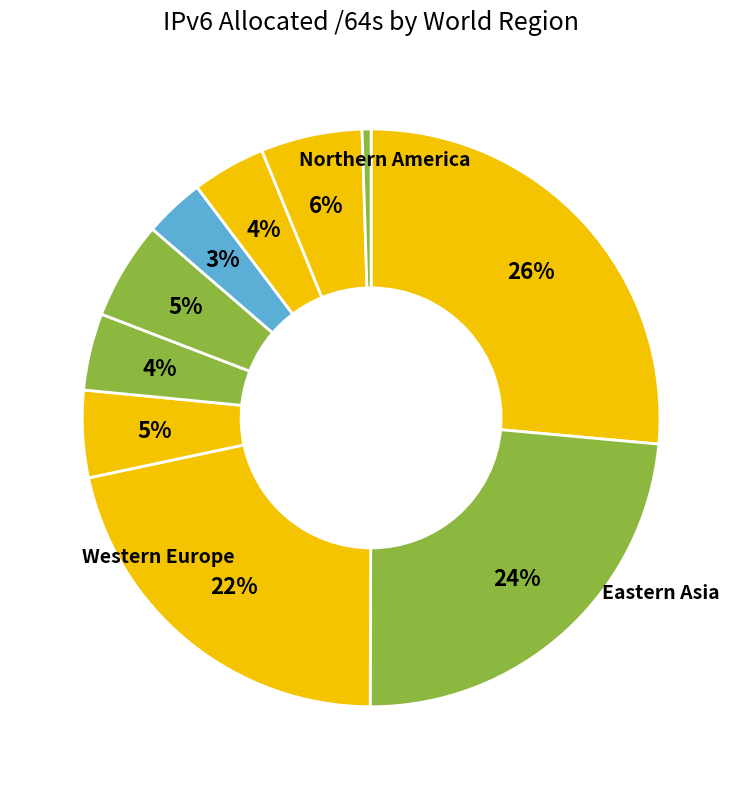

How many slices are in this pie chart?

10